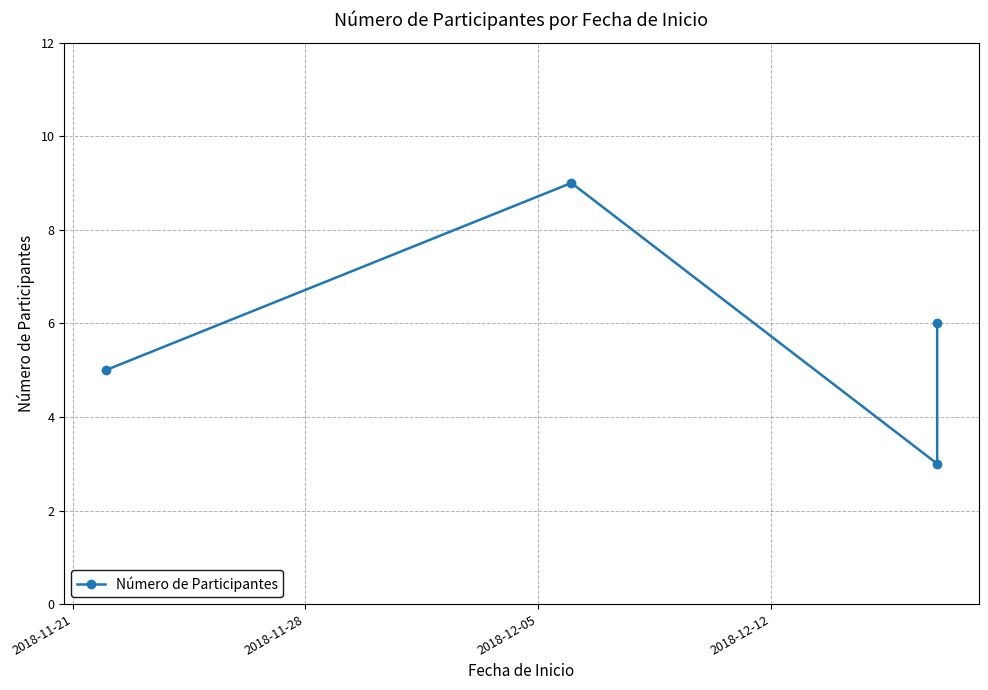

What is the difference between the second highest and second lowest values?

1